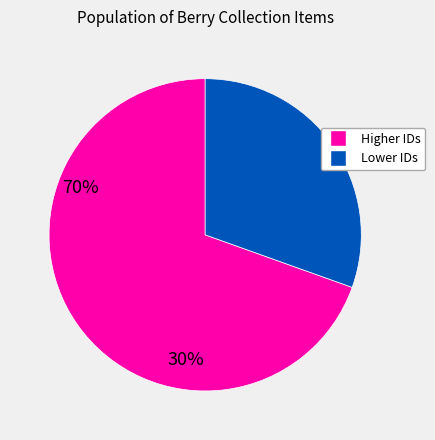

Is there any slice that represents more than half of the pie?

Yes